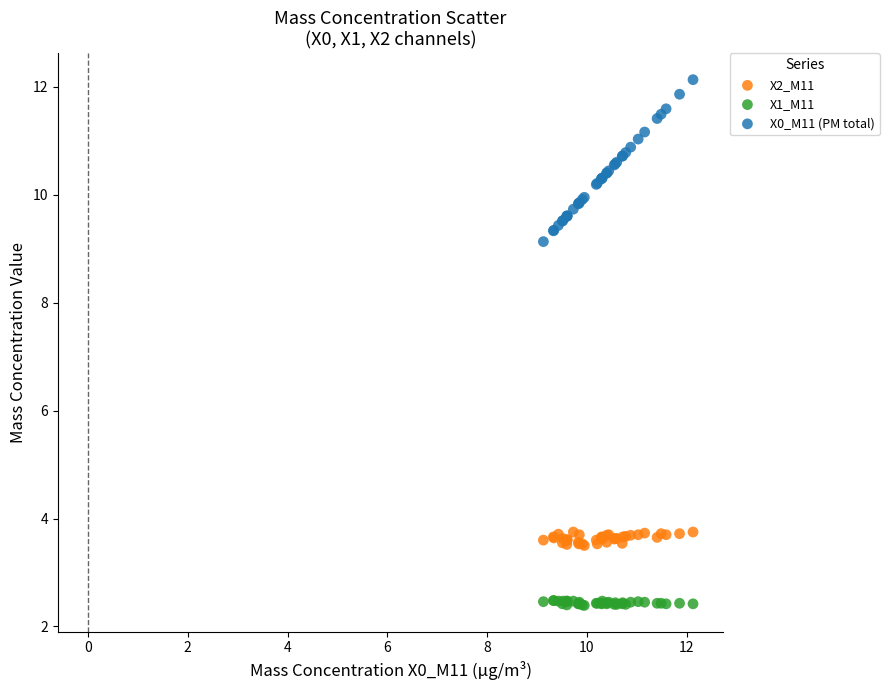

Which series has the largest Y range (max minus min)?

X0_M11 (PM total)